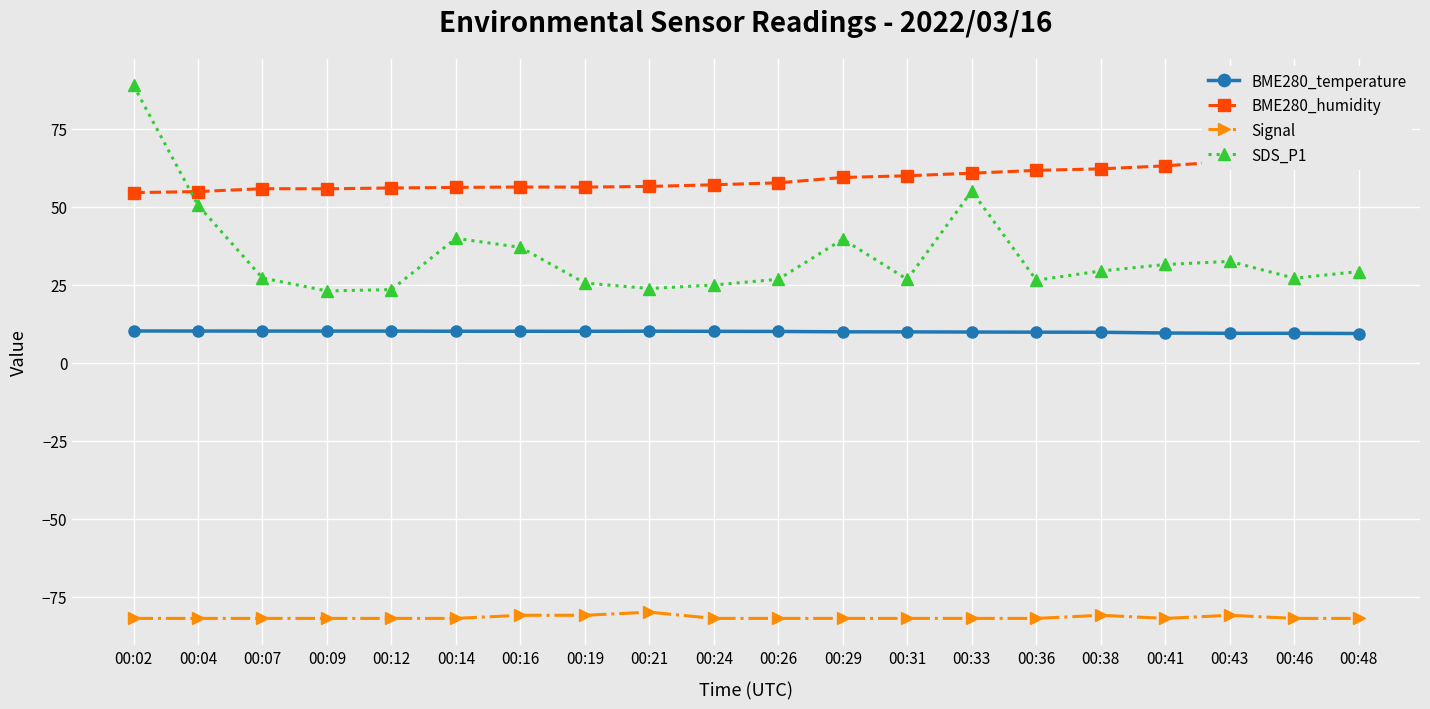

Is the value of BME280_humidity at 00:36 greater than the value of Signal at 00:31?

Yes